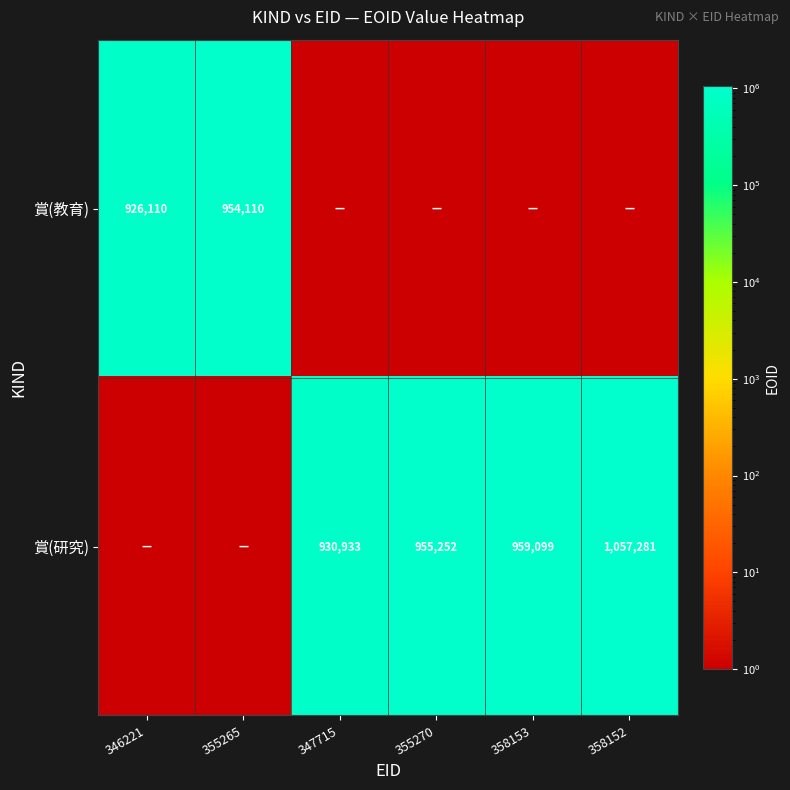

Is it true that 賞(研究) equals 955252 at 355270?

True